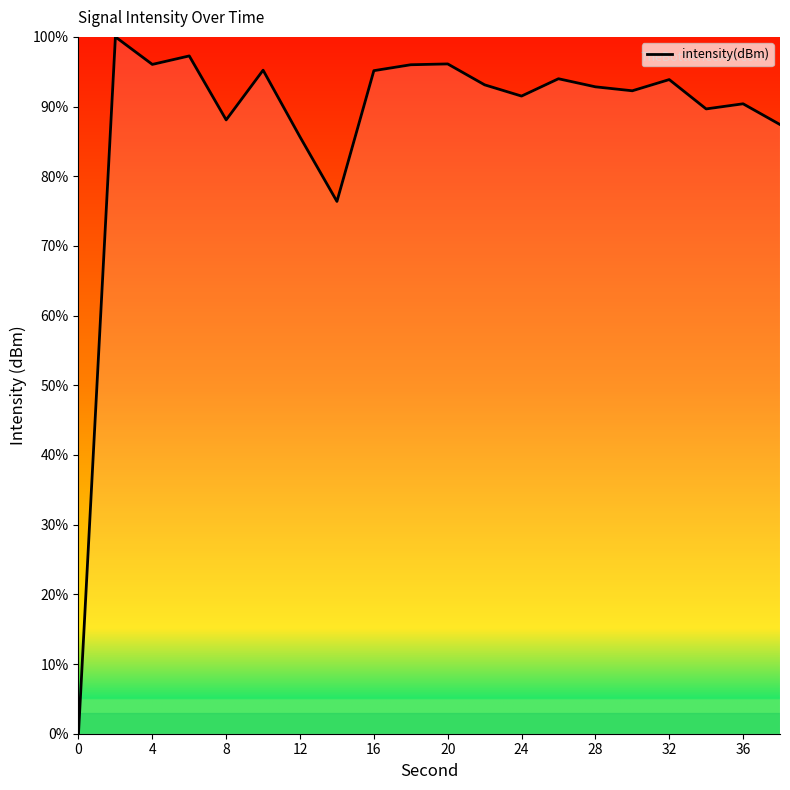

What is the greatest value displayed?

100.0